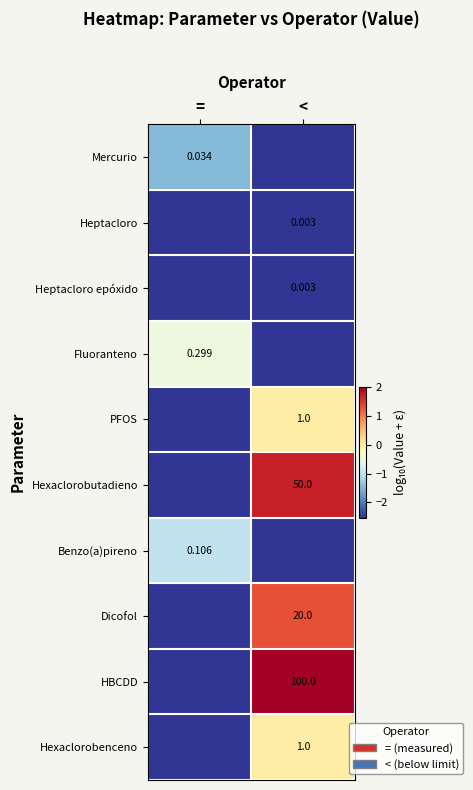

Is it true that Fluoranteno equals -0.2 at =?

False